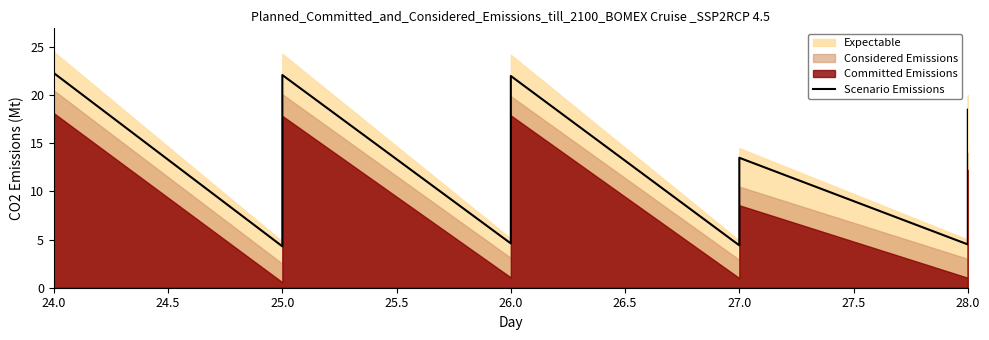

True or false: the data shows 24.1 at 27.0.

False